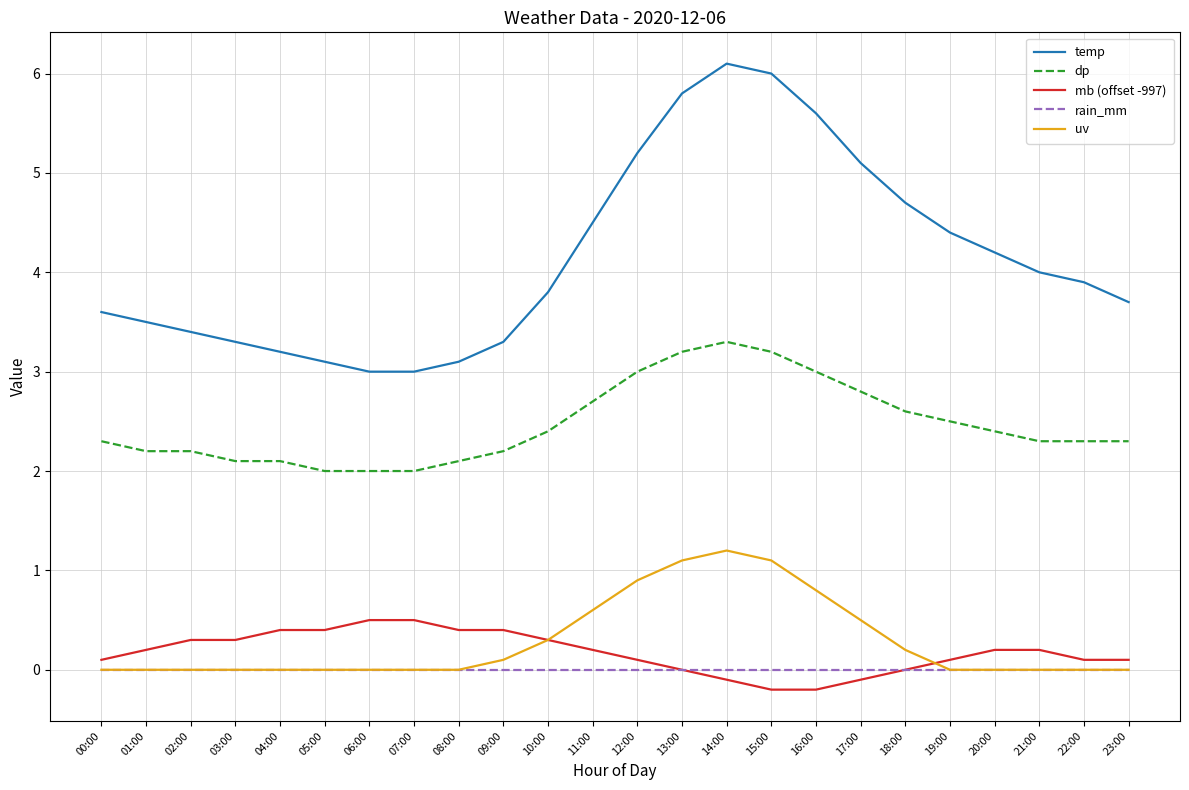

True or false: dp has more than 0 points higher than both neighbors.

True